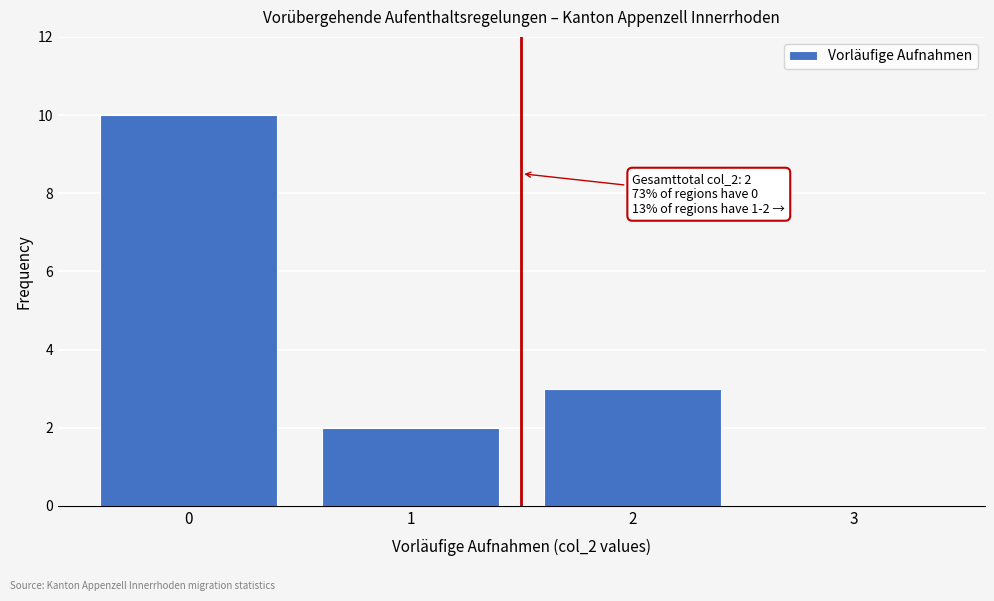

Reading left to right, extract all data points from this chart.

0=10	1=2	2=3	3=0